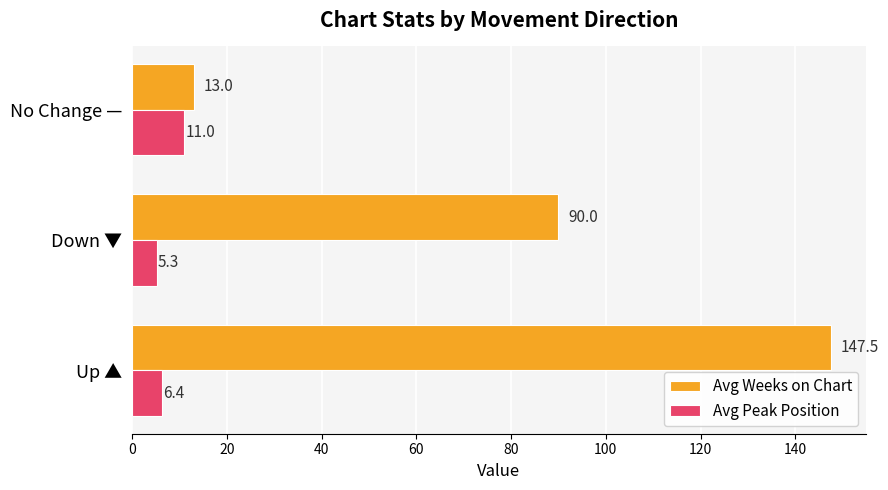

Which series has the largest range (max minus min)?

Avg Weeks on Chart